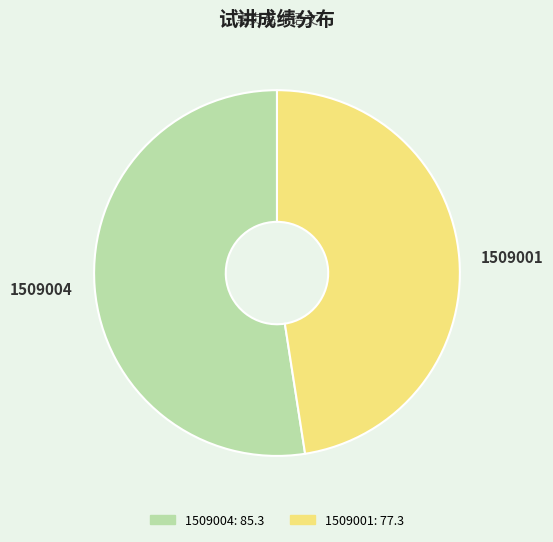

Is 1509001 the majority of the pie?

No